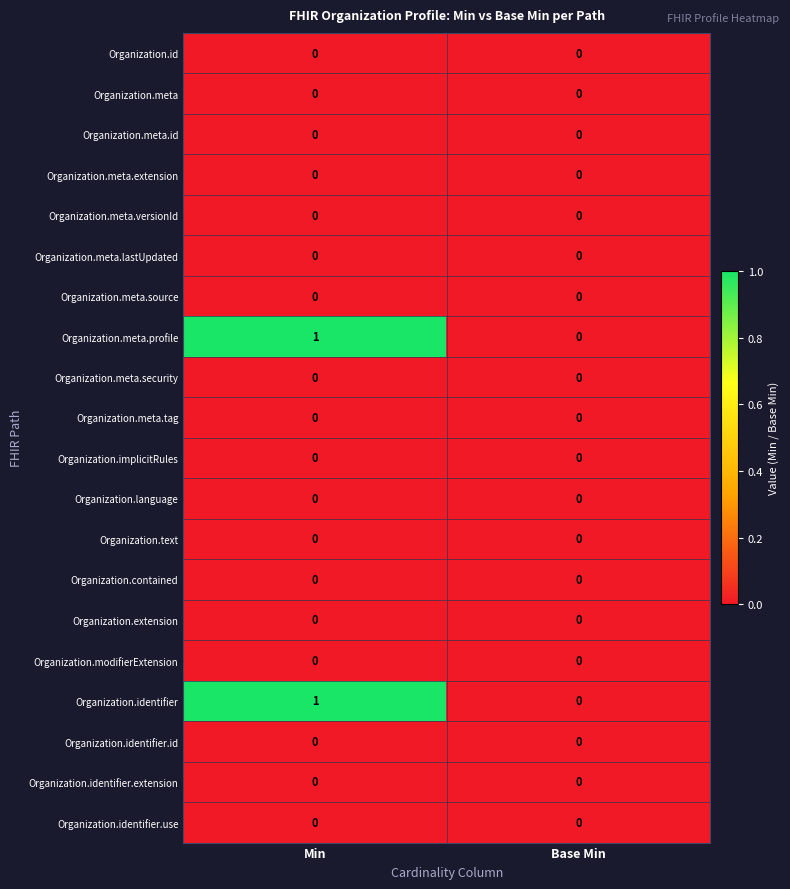

What is the maximum value shown in the chart?

1